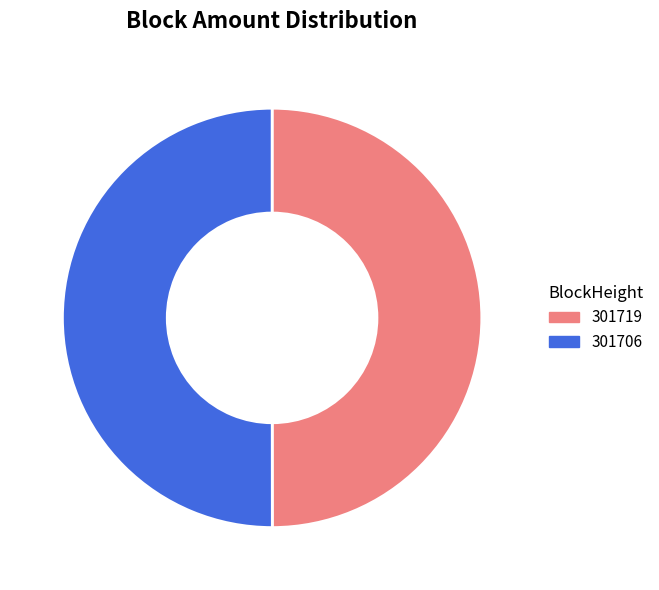

Approximately how many times larger is the value at 301719 compared to 301706?

1.0